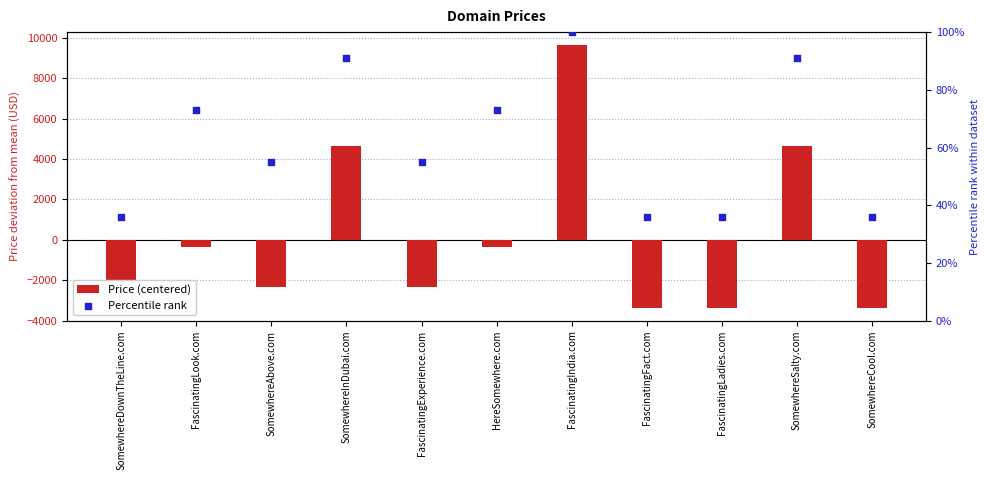

Which series contains the highest Y value?

Price (centered)